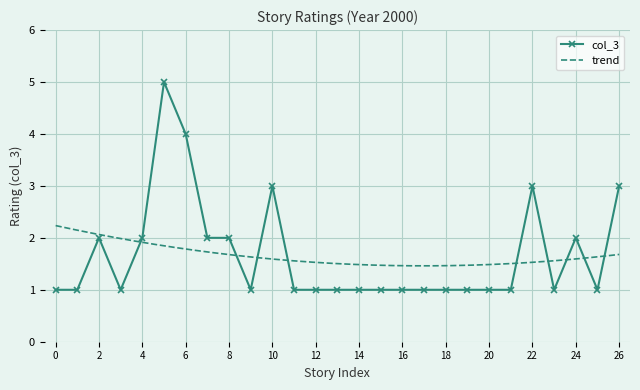

The value of col_3 at 14 is 2. True or false?

False